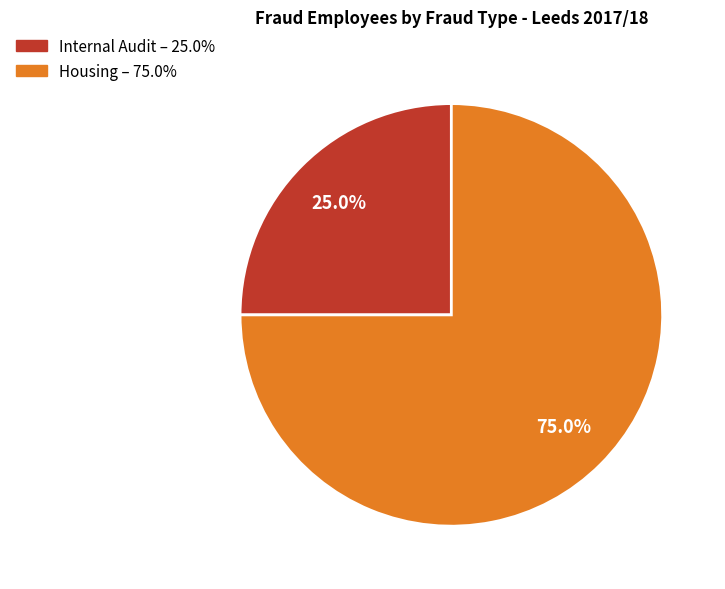

The Internal Audit slice represents 11% of the pie. True or false?

False